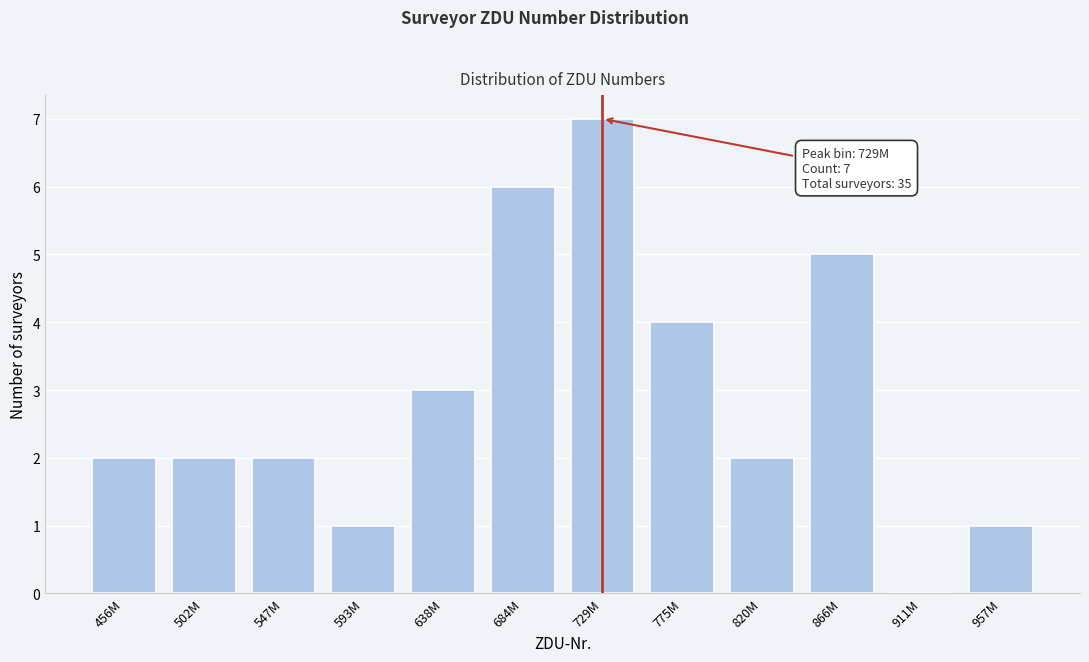

Reading left to right, transcribe all the data shown in this chart.

456M=2	502M=2	547M=2	593M=1	638M=3	684M=6	729M=7	775M=4	820M=2	866M=5	911M=0	957M=1